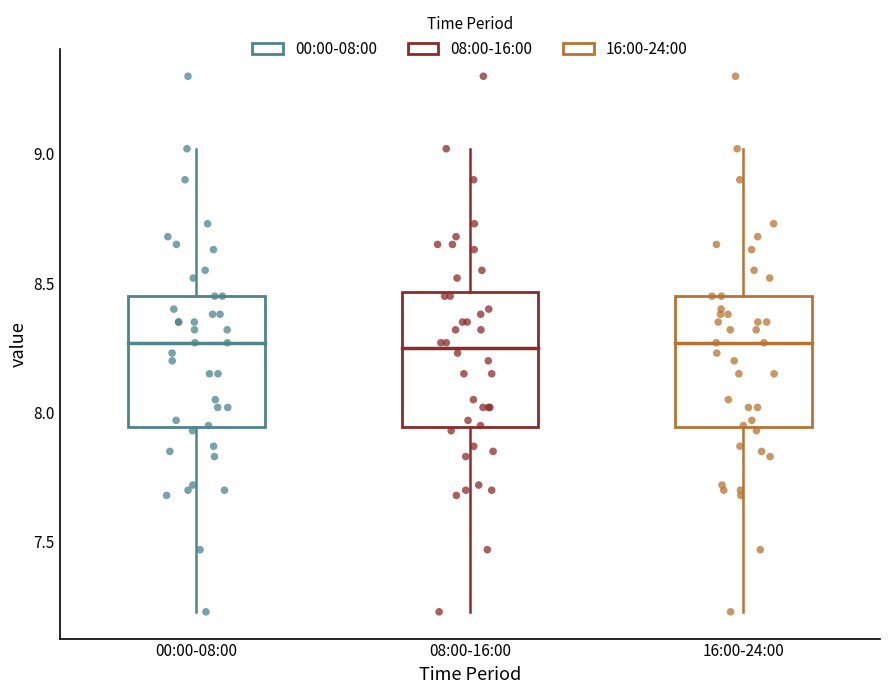

Where is the upper edge of the box for 00:00-08:00 on the y-axis? The values are not printed on the chart, so give them approximately, as read against the axis.

8.45